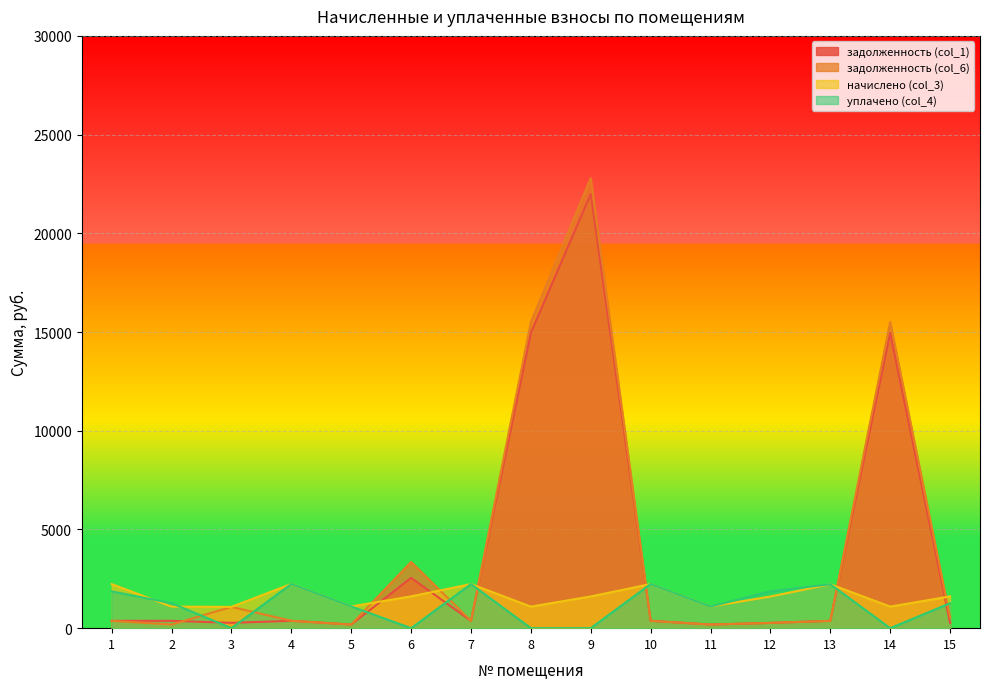

Where does the задолженность (col_1) series first go above 371?

2